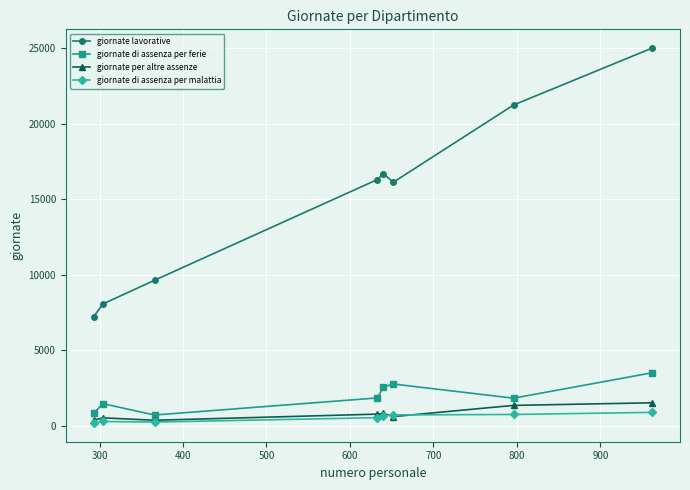

What is the highest value of the giornate di assenza per ferie series?

3509